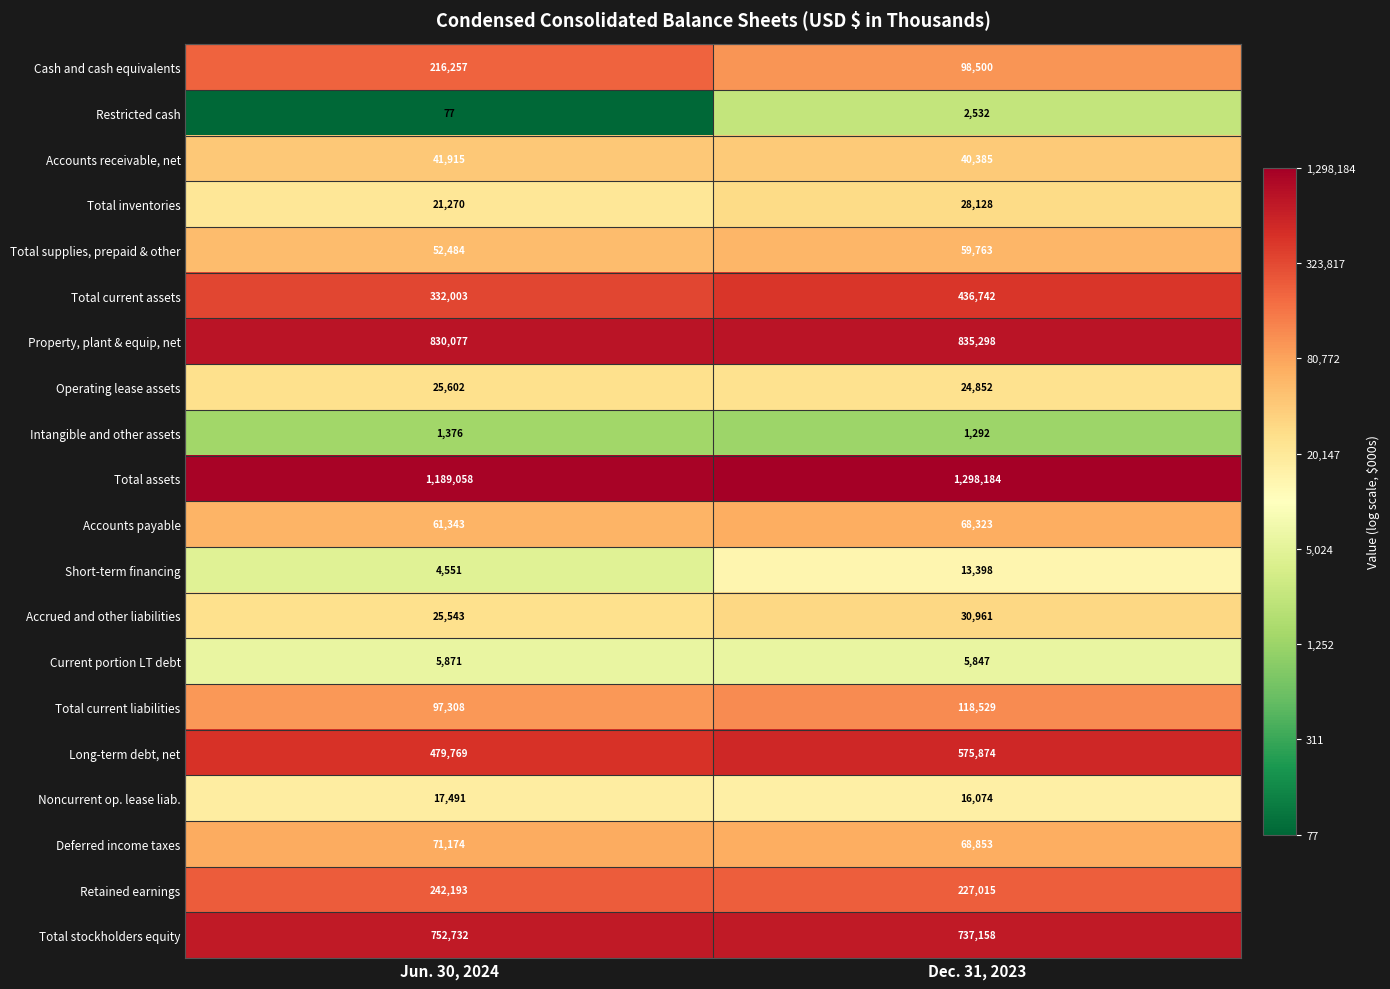

What is the total value across all series at Jun. 30, 2024?

4468094